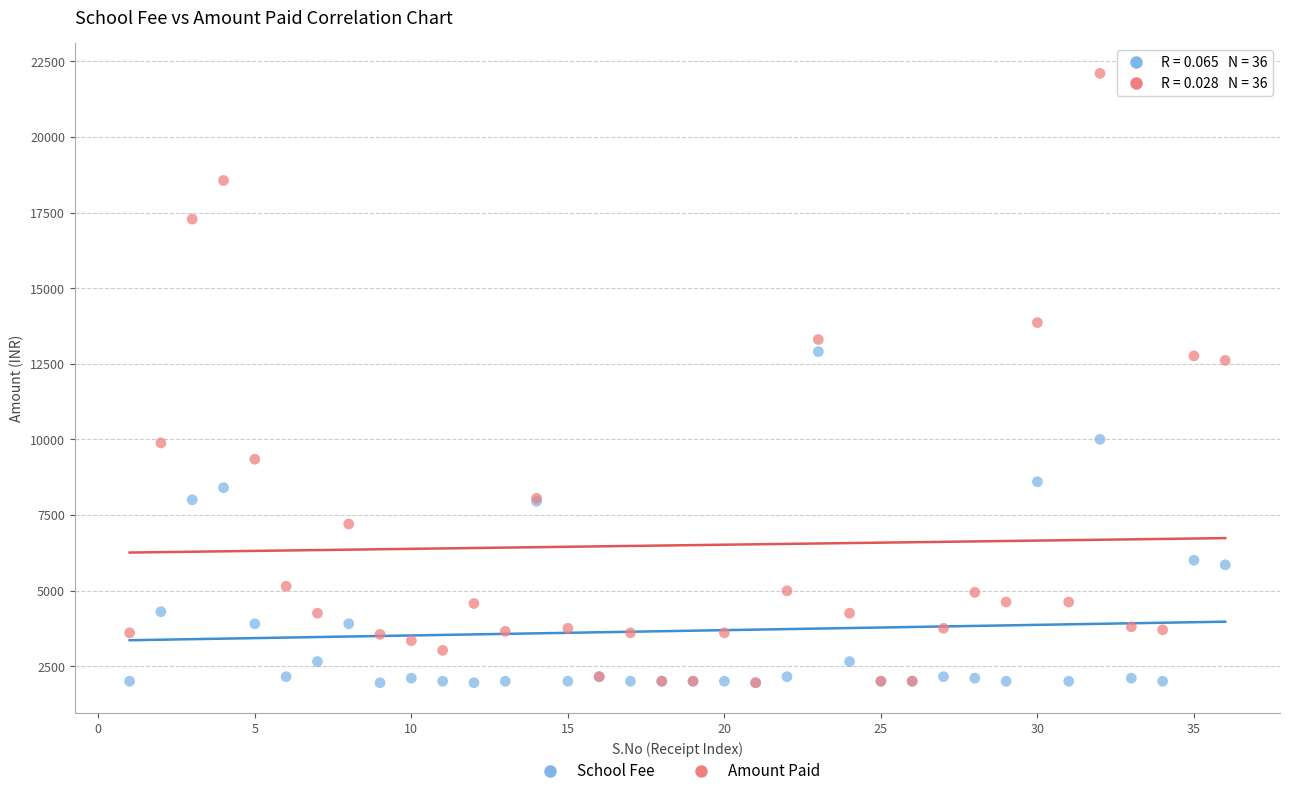

In the School Fee series, what Y value is closest to 7425?

7950